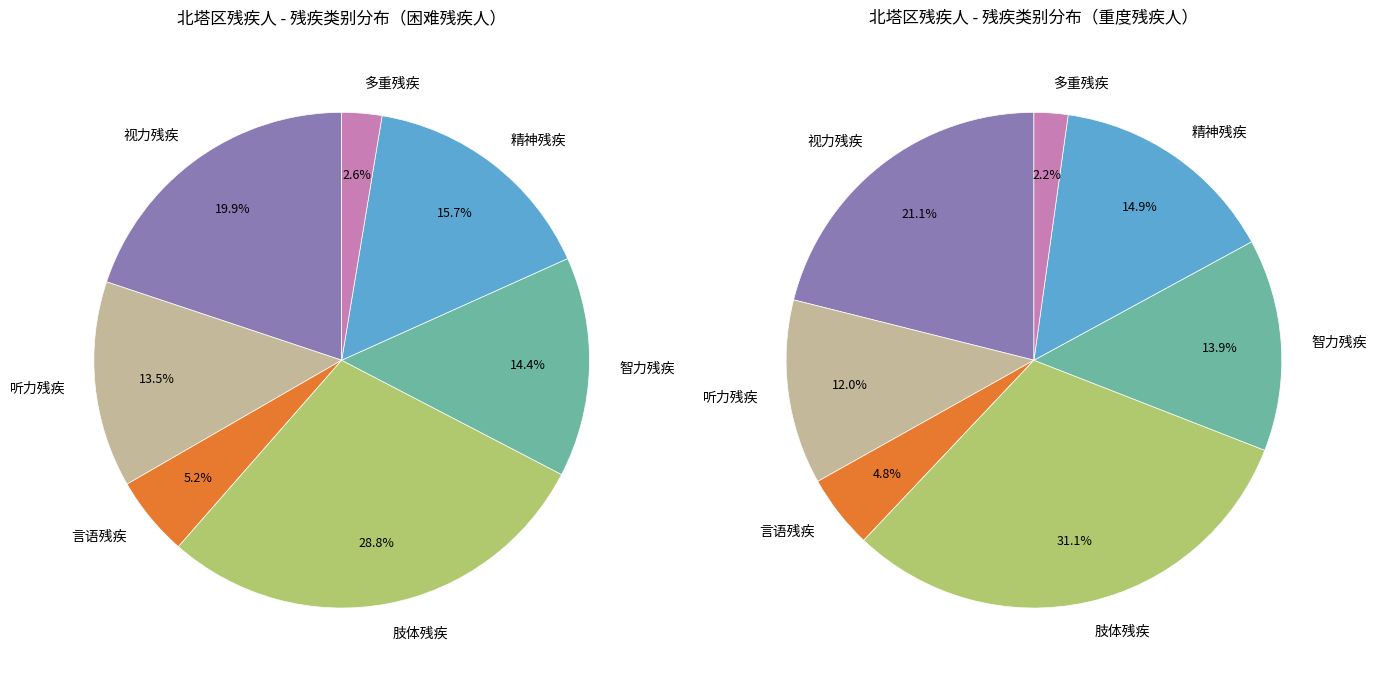

How many segments does this pie chart have?

7